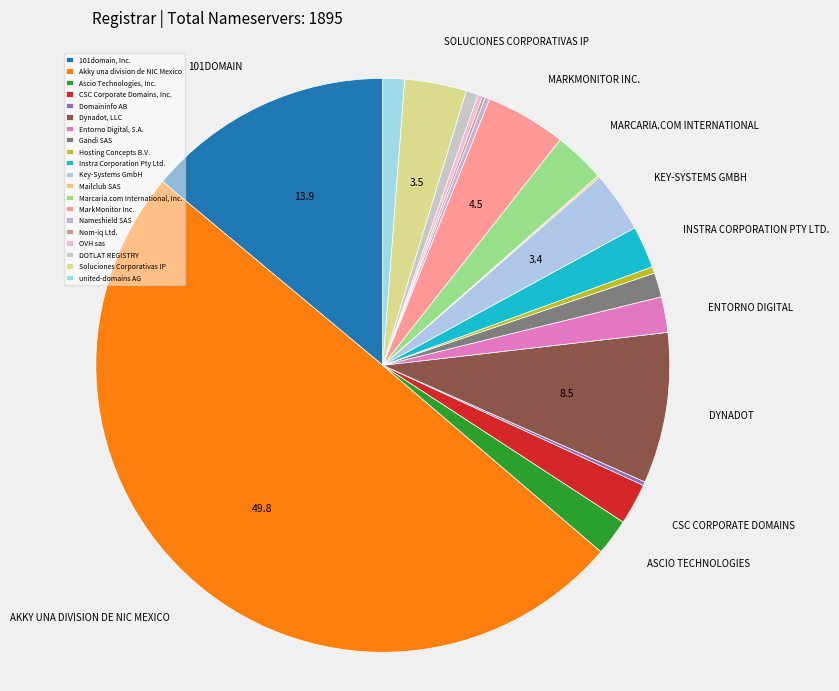

How much of the chart is everything except DOTLAT REGISTRY?

99.3%